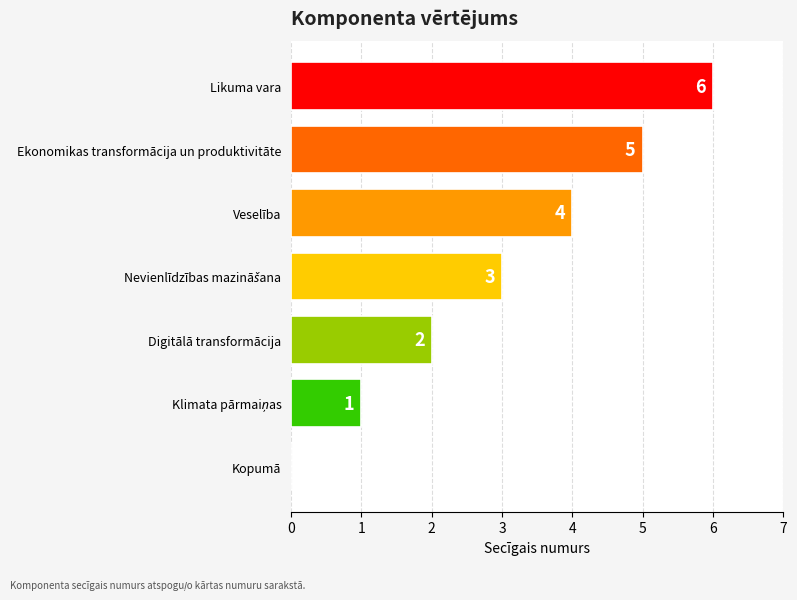

What is the ratio of the value at Veselība to the value at Likuma vara?

0.7